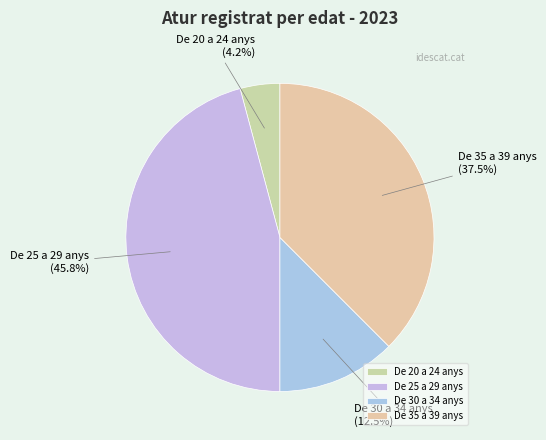

Is it true that De 35 a 39 anys is 46% of the pie?

False